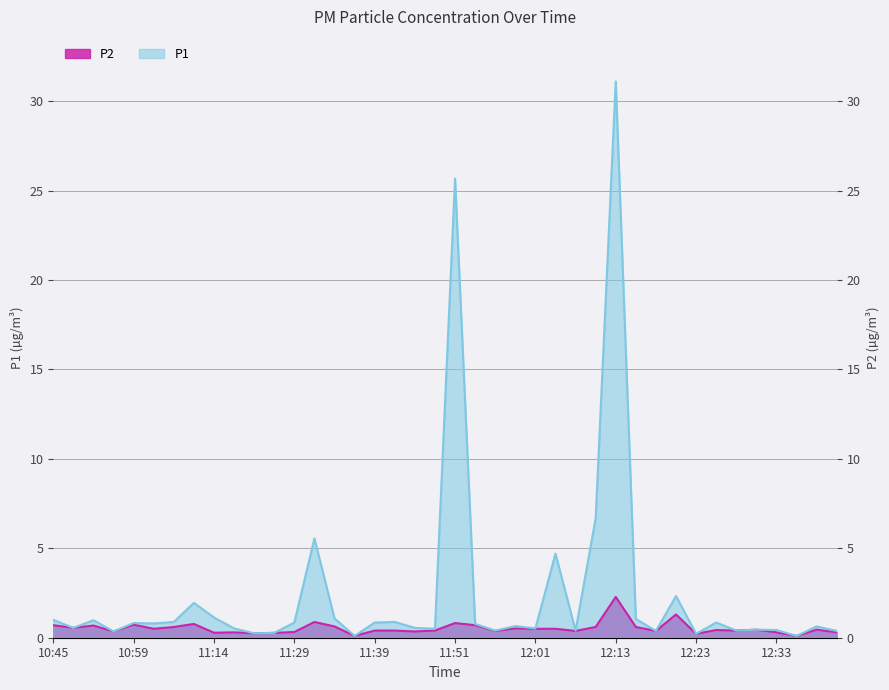

List the labels in order of P1 value, smallest first.

11:36, 12:35, 12:23, 11:24, 11:26, 10:56, 12:18, 12:43, 11:56, 12:08, 12:28, 12:33, 12:31, 11:48, 11:21, 12:01, 10:51, 11:43, 12:38, 11:58, 11:53, 11:01, 10:59, 11:29, 11:39, 12:26, 11:06, 11:41, 10:53, 10:45, 12:16, 11:34, 11:14, 11:09, 12:21, 12:03, 11:31, 12:11, 11:51, 12:13